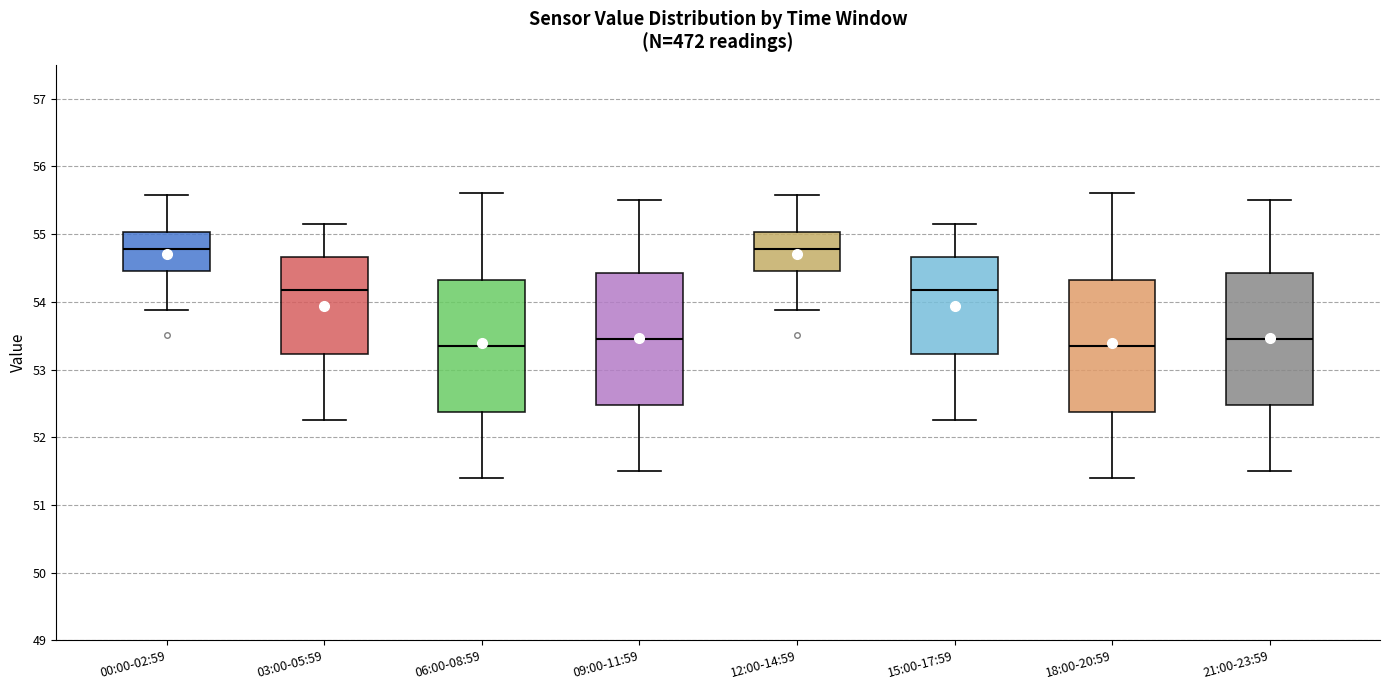

Reading left to right, read every box against the y-axis: the position of its median line, the range the box covers, and the ends of its whiskers. The values are not printed on the chart, so give them approximately, as read against the axis.

00:00-02:59: median 54.8, box 54.5 to 55.0, whiskers 53.9 to 55.6
03:00-05:59: median 54.2, box 53.2 to 54.7, whiskers 52.3 to 55.2
06:00-08:59: median 53.4, box 52.4 to 54.3, whiskers 51.4 to 55.6
09:00-11:59: median 53.5, box 52.5 to 54.4, whiskers 51.5 to 55.5
12:00-14:59: median 54.8, box 54.5 to 55.0, whiskers 53.9 to 55.6
15:00-17:59: median 54.2, box 53.2 to 54.7, whiskers 52.3 to 55.2
18:00-20:59: median 53.4, box 52.4 to 54.3, whiskers 51.4 to 55.6
21:00-23:59: median 53.5, box 52.5 to 54.4, whiskers 51.5 to 55.5